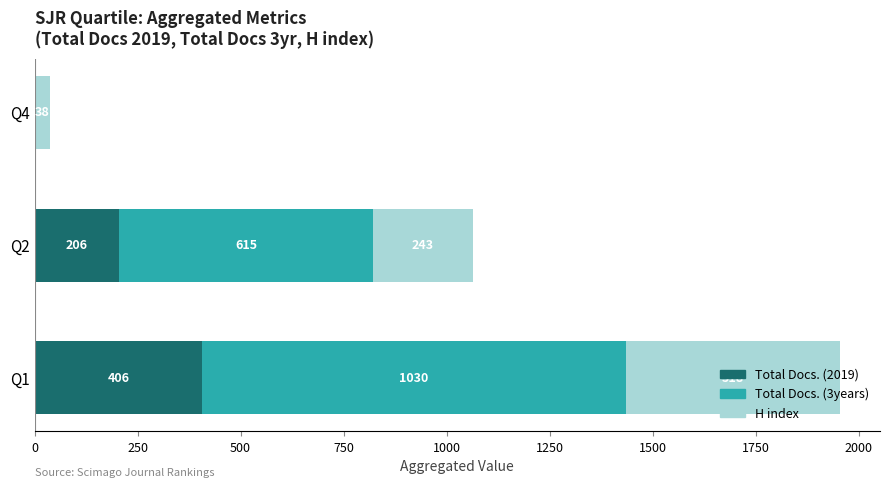

Read the Total Docs. (2019) value at Q2.

206